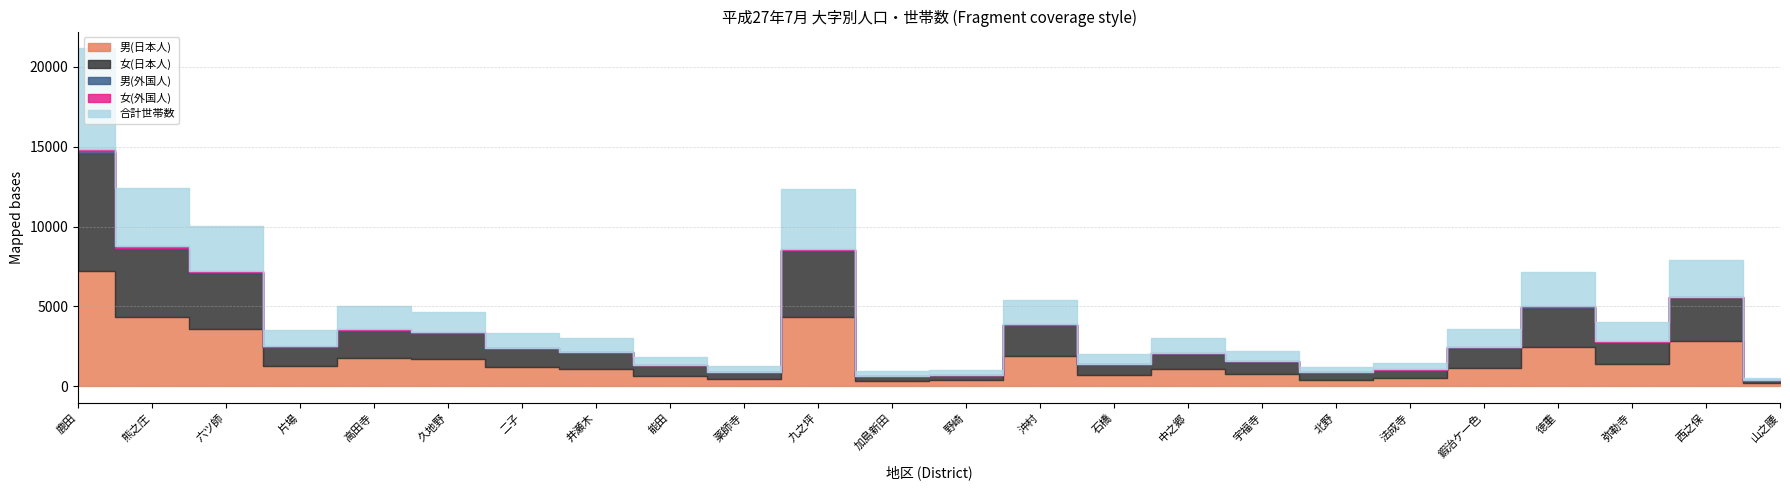

True or false: 女(日本人) has a value of 499 at 法成寺.

True